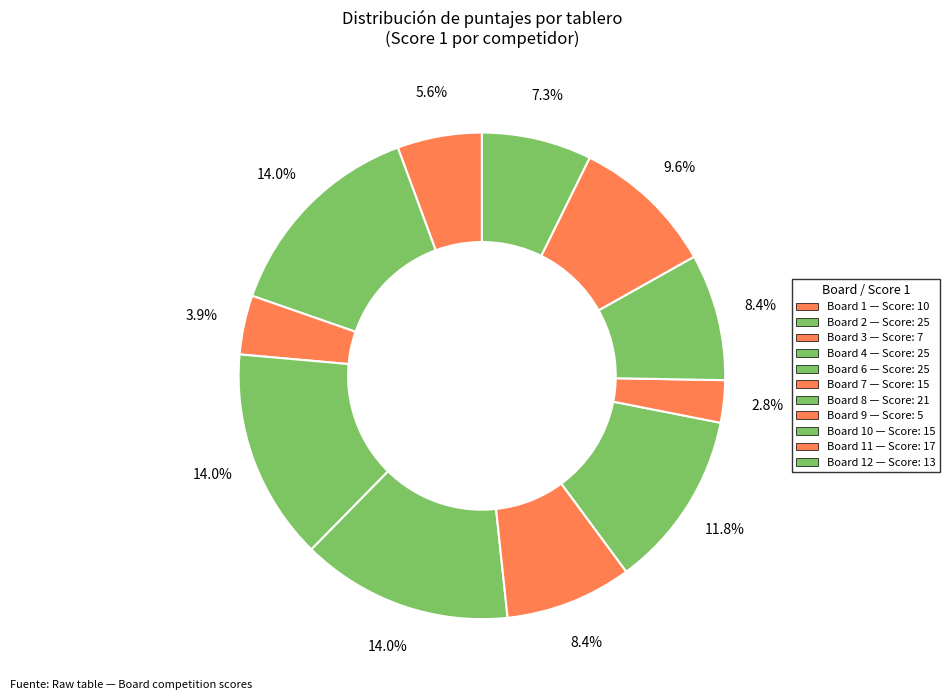

Count the number of slices in the pie.

11